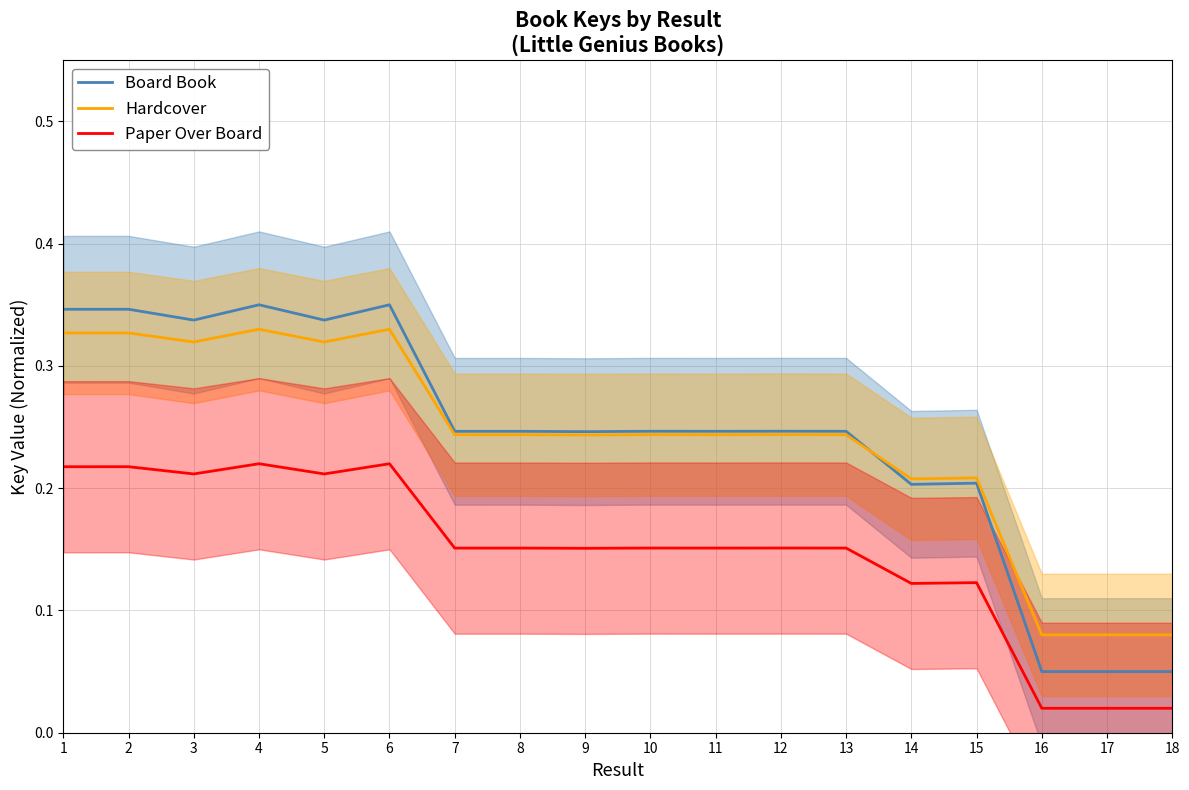

Which category has the highest value in the Board Book series?

4